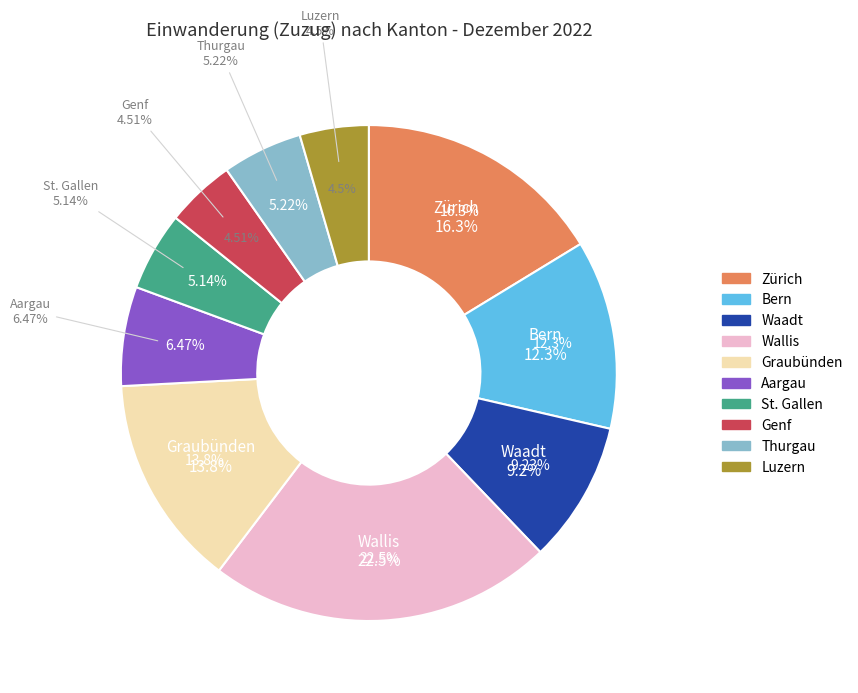

The Graubünden slice represents 22% of the pie. True or false?

False